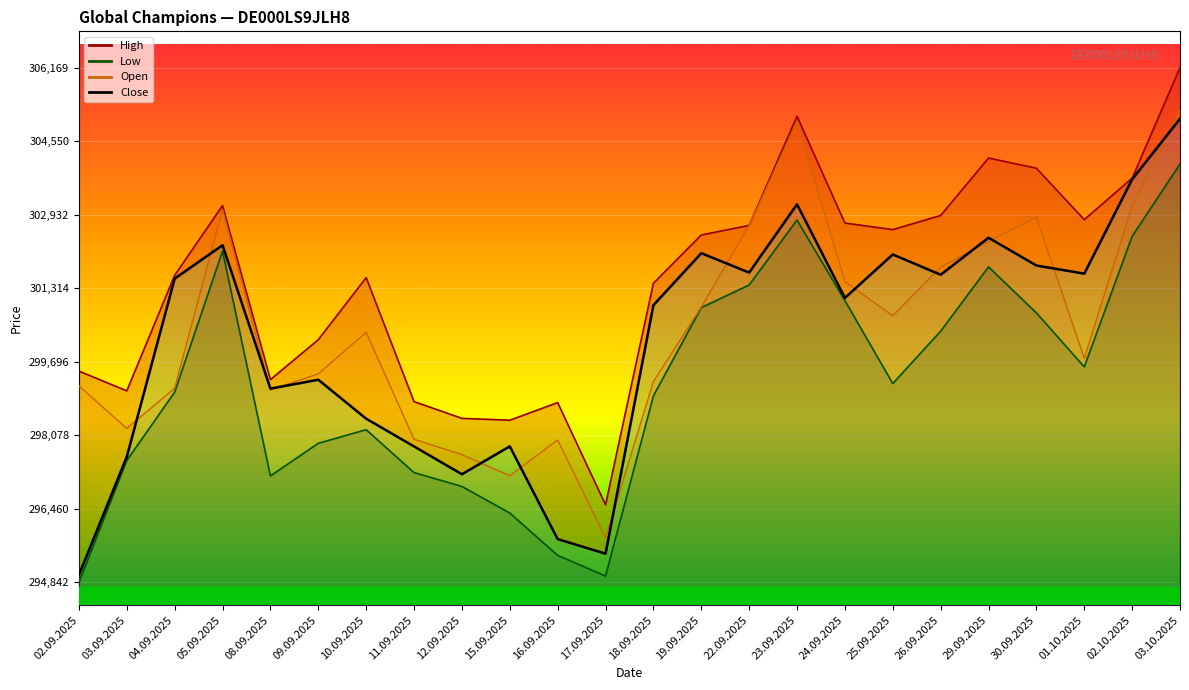

Where is High nearest to the value 301360?

18.09.2025